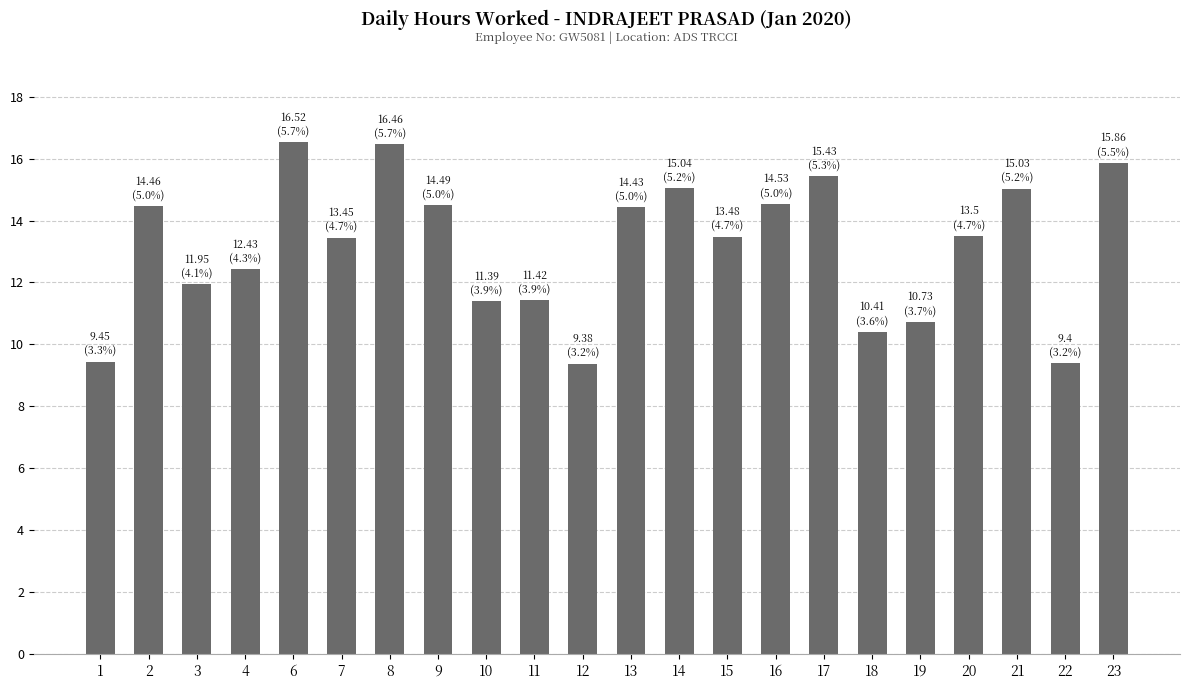

The chart shows a value of 14.4 at 13. True or false?

True